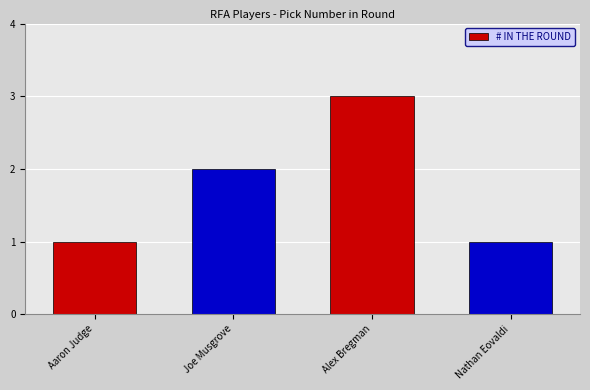

What value does the data have at Aaron Judge?

1